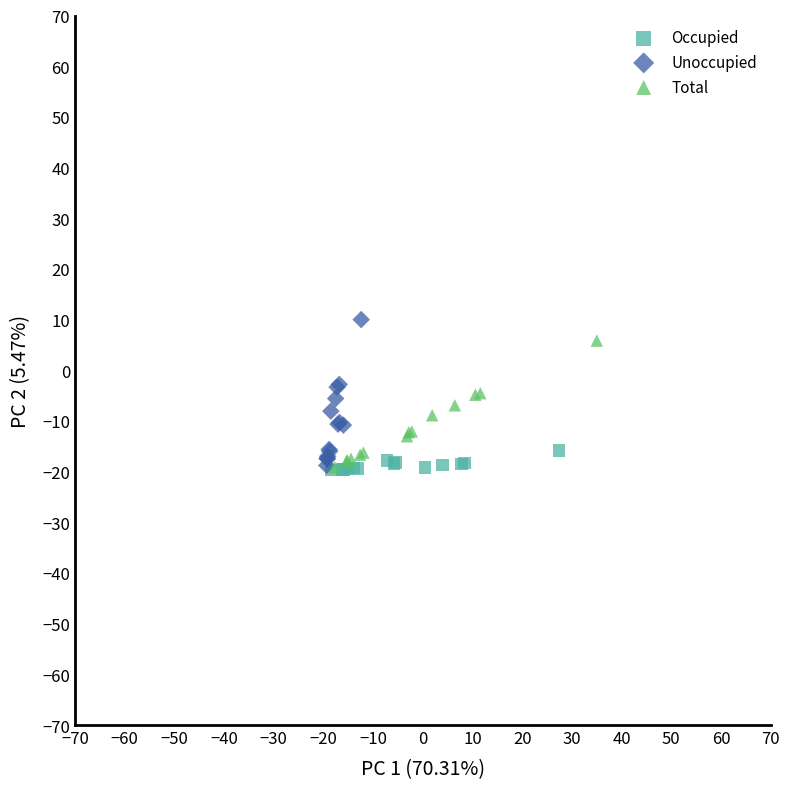

Which series has the widest spread of Y values?

Unoccupied